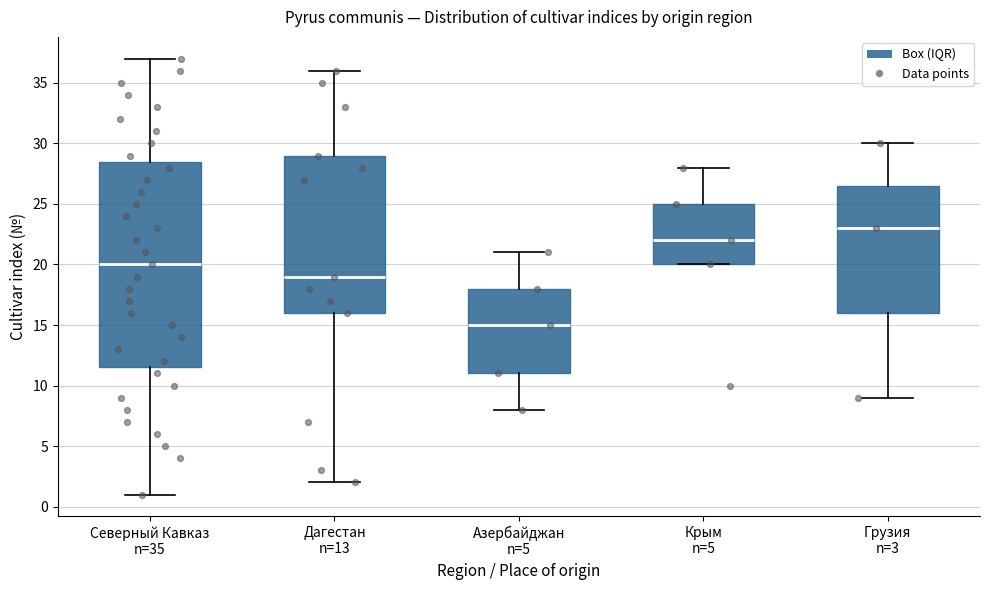

Where does the lower whisker of the box for Азербайджан n=5 end on the y-axis? The values are not printed on the chart, so give them approximately, as read against the axis.

8.0